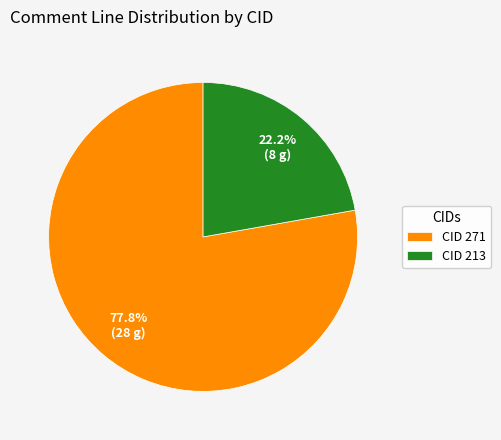

Combined, do CID 271 and CID 213 account for over 50%?

Yes